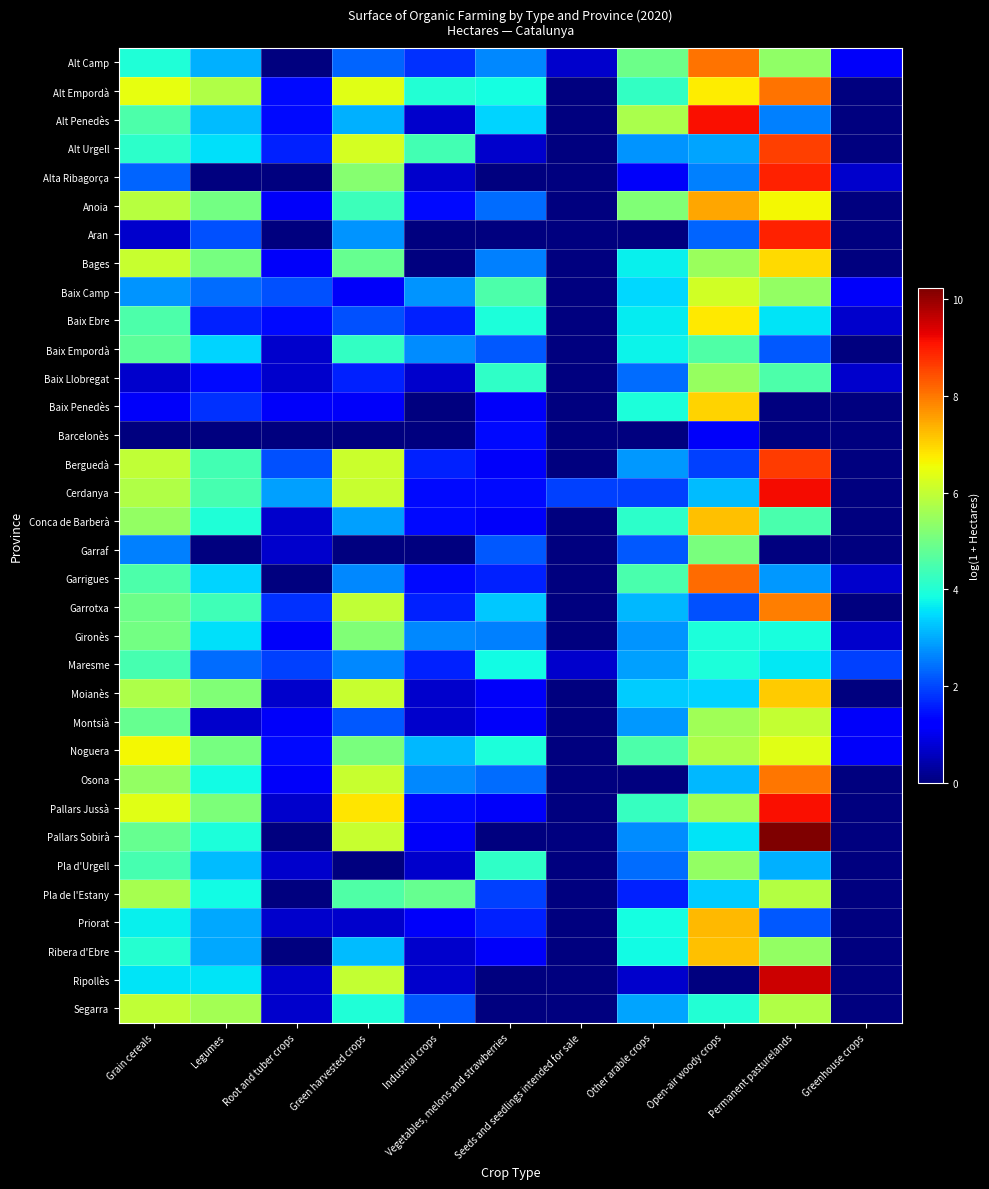

Which series has the widest spread of values?

Pallars Sobirà